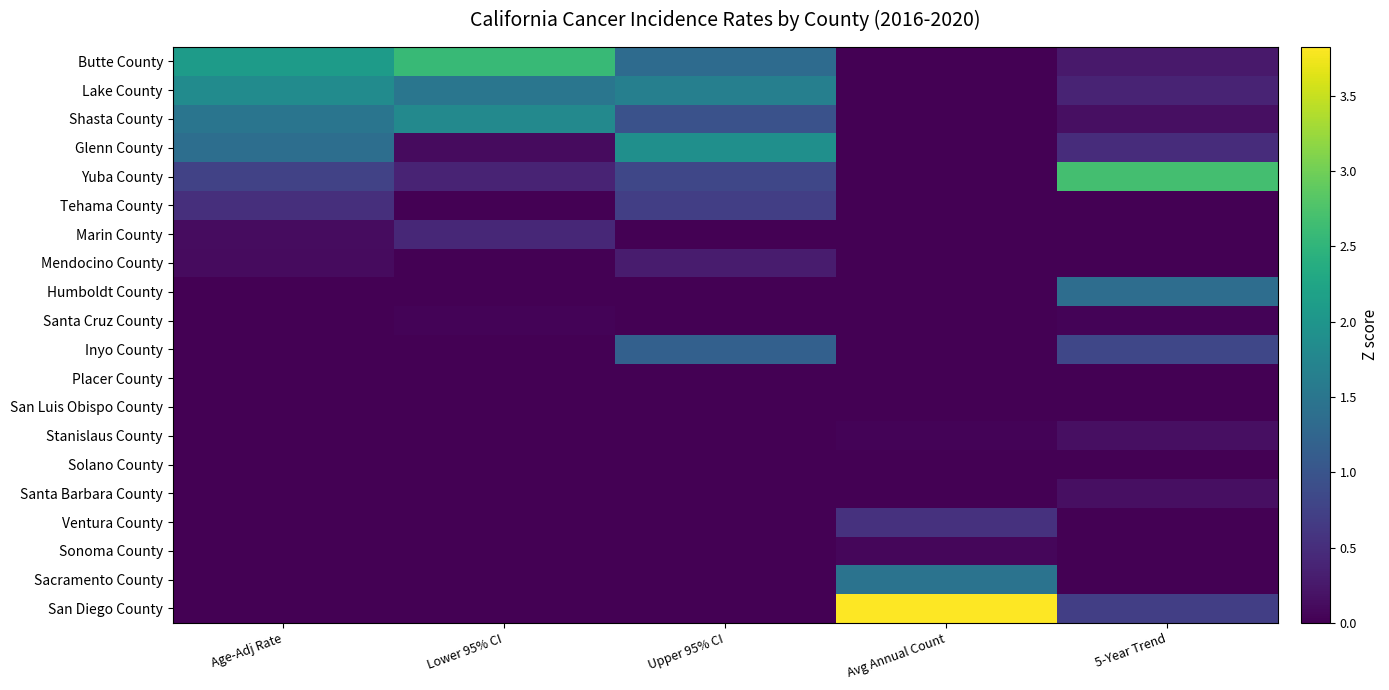

What is the difference between the highest and lowest values at 5-Year Trend?

2.7